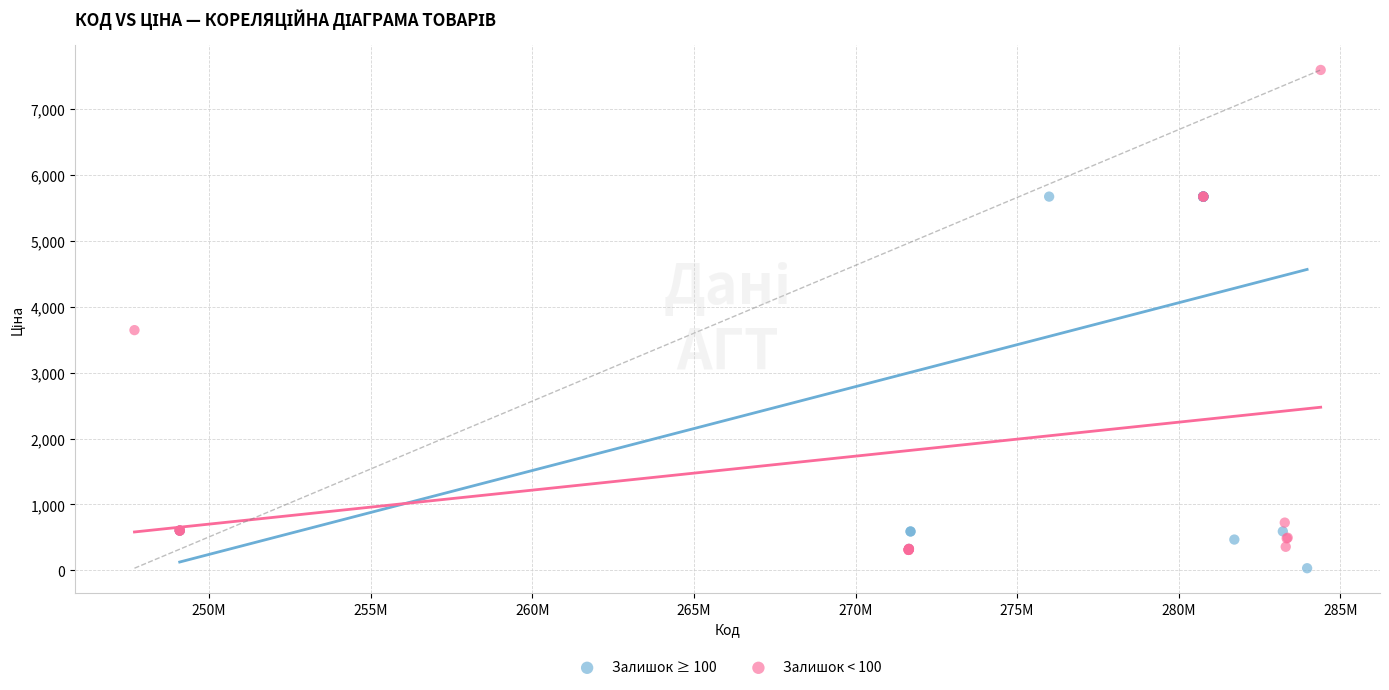

Which series contains the lowest Y value?

Залишок ≥ 100